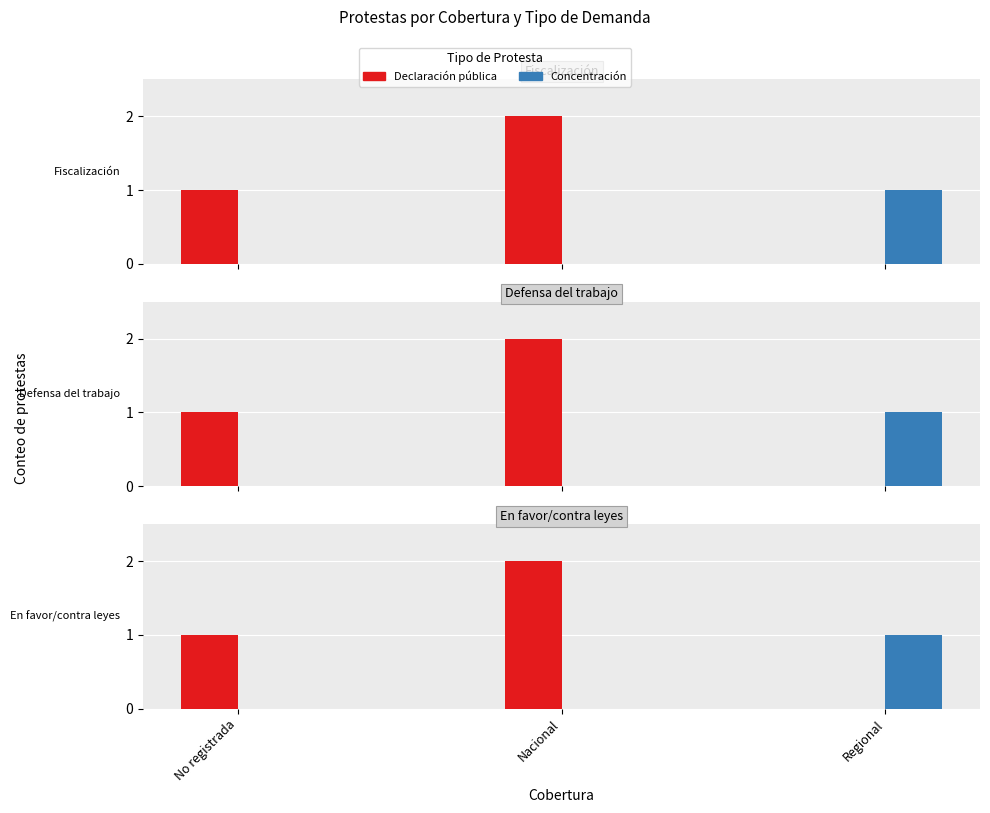

At Nacional, list the series in order from smallest to largest.

Concentración, Declaración pública